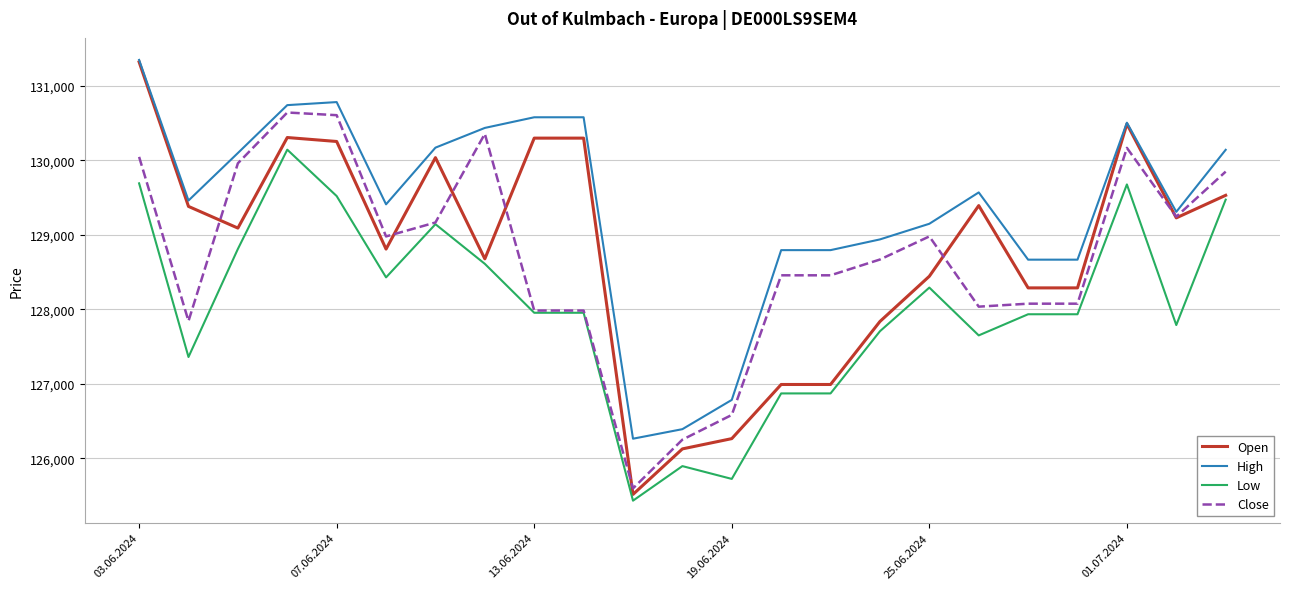

Which series has the largest total across all categories?

High